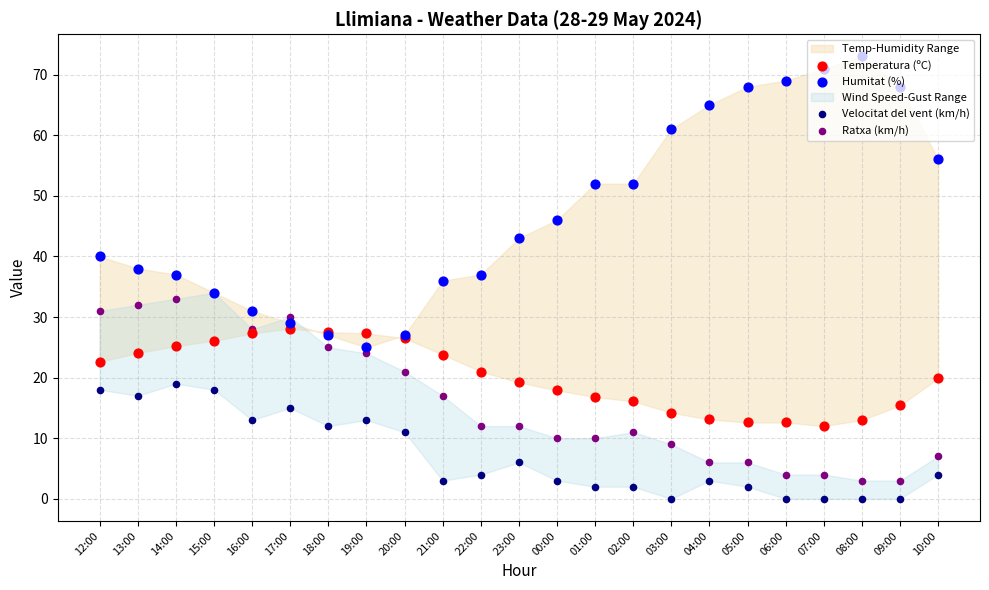

At how many categories does at least one series exceed 7?

23